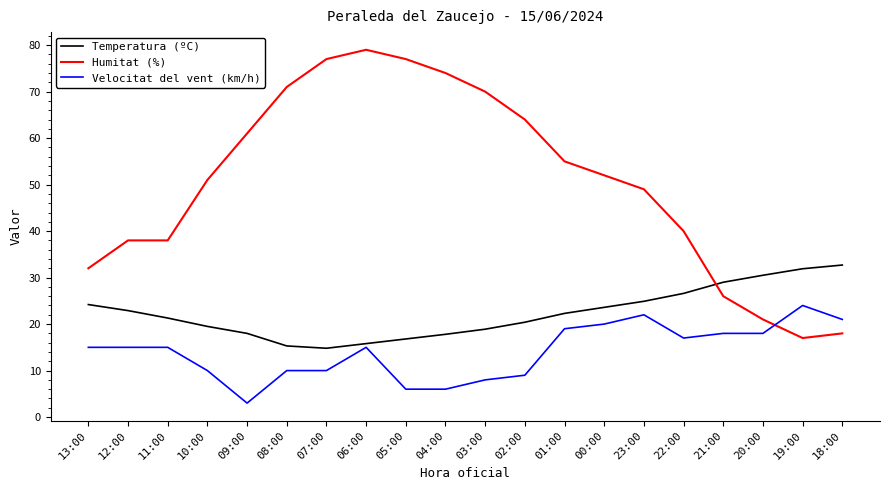

How many times do Humitat (%) and Velocitat del vent (km/h) cross each other?

1